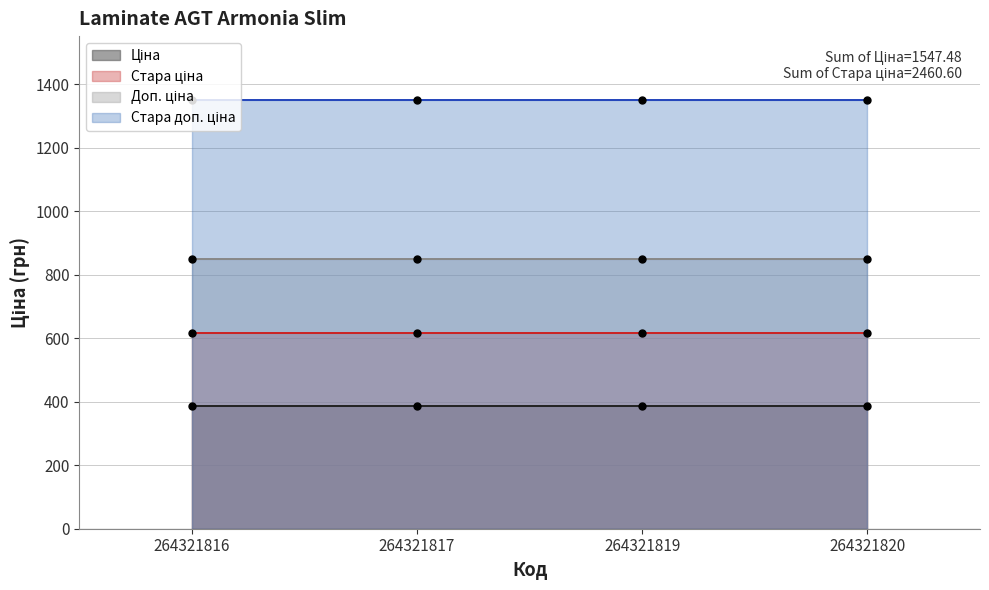

Reading right to left, what are all the values shown in this chart?

Ціна: 386.9	386.9	386.9	386.9
Стара ціна: 615.1	615.1	615.1	615.1
Доп. ціна: 849.0	849.0	849.0	849.0
Стара доп. ціна: 1349.8	1349.8	1349.8	1349.8